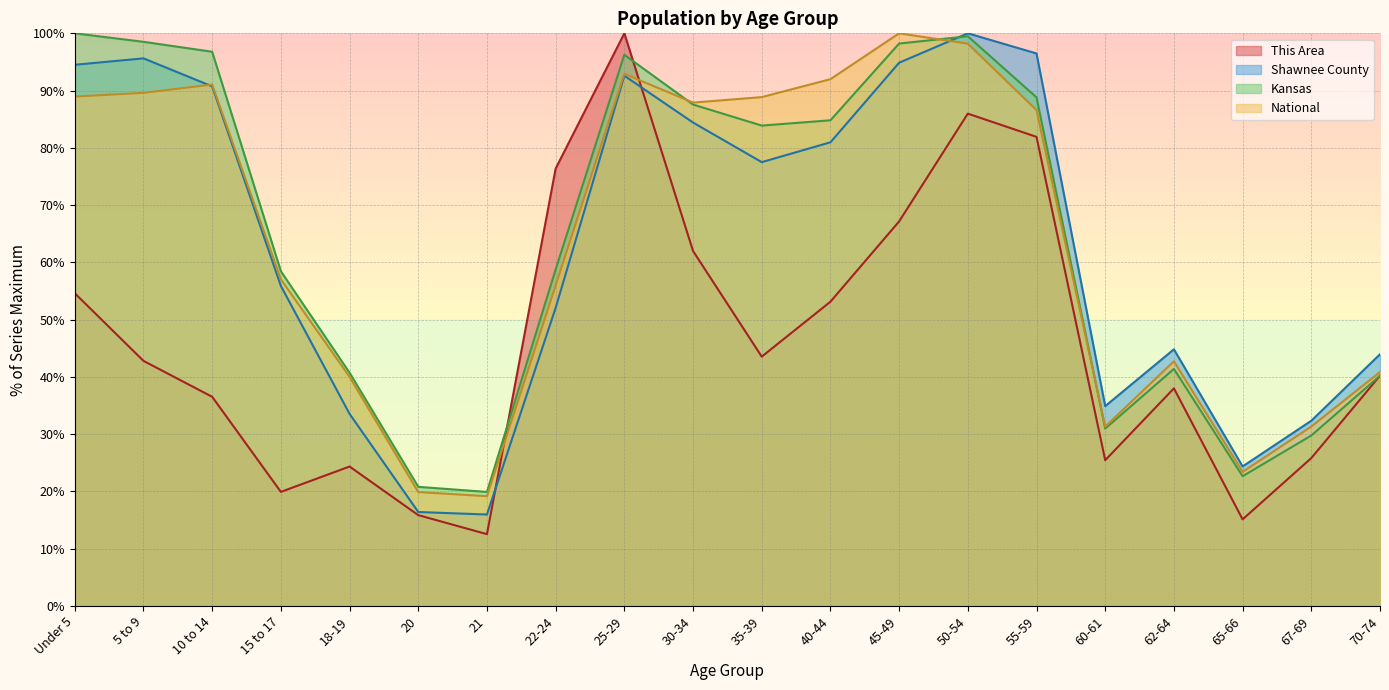

Is the value of National at 18-19 greater than the value of Shawnee County at 50-54?

No